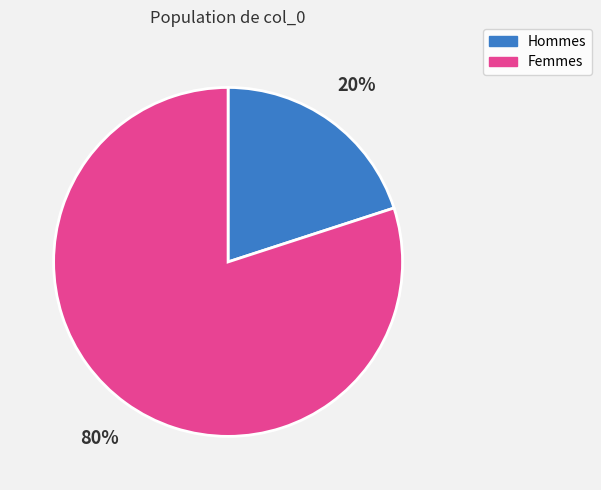

True or false: Femmes accounts for 92% of the total.

False